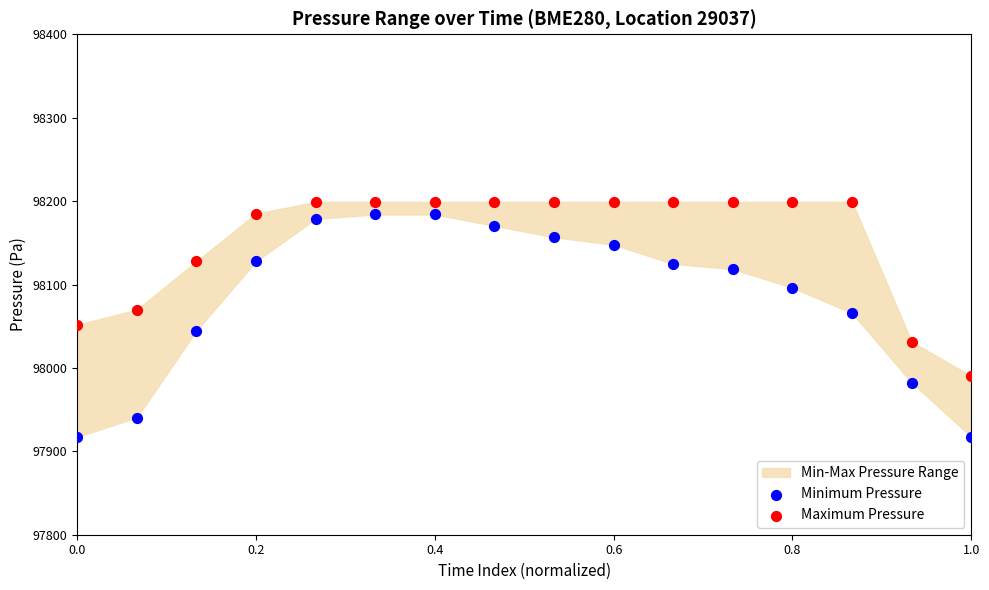

Across all data points, what is the range of X values (max minus min)?

1.0